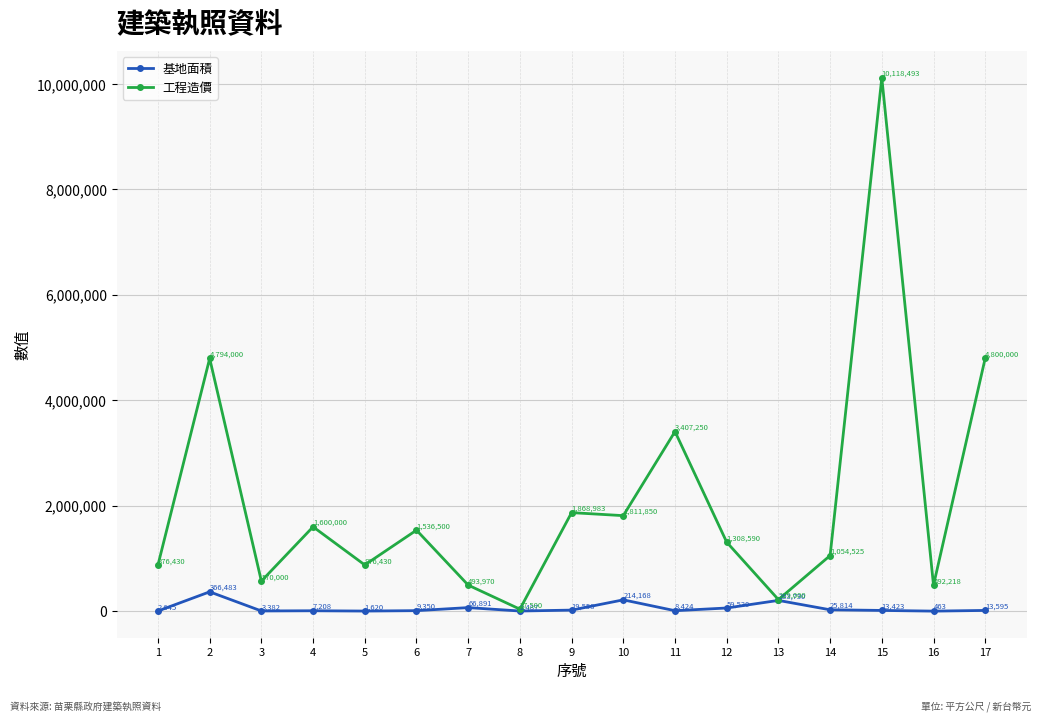

Read the 基地面積 value at 11.

8424.5